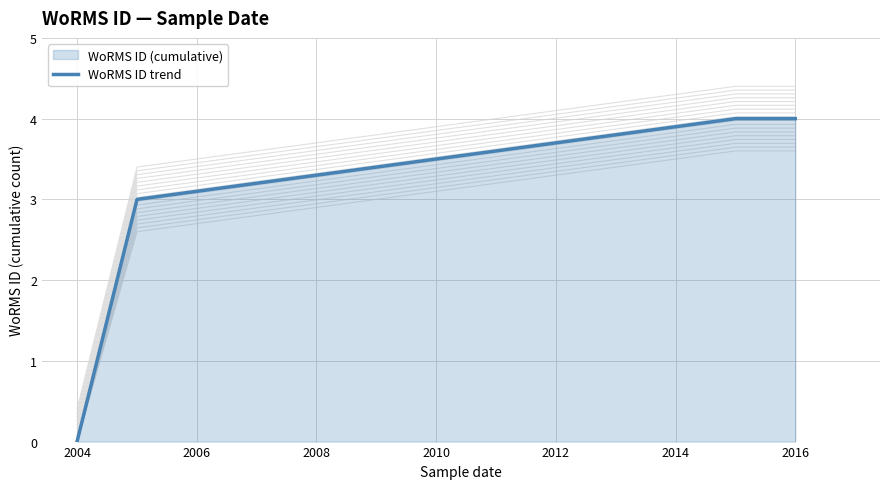

The WoRMS ID trend series shows 6 at 2016. True or false?

False